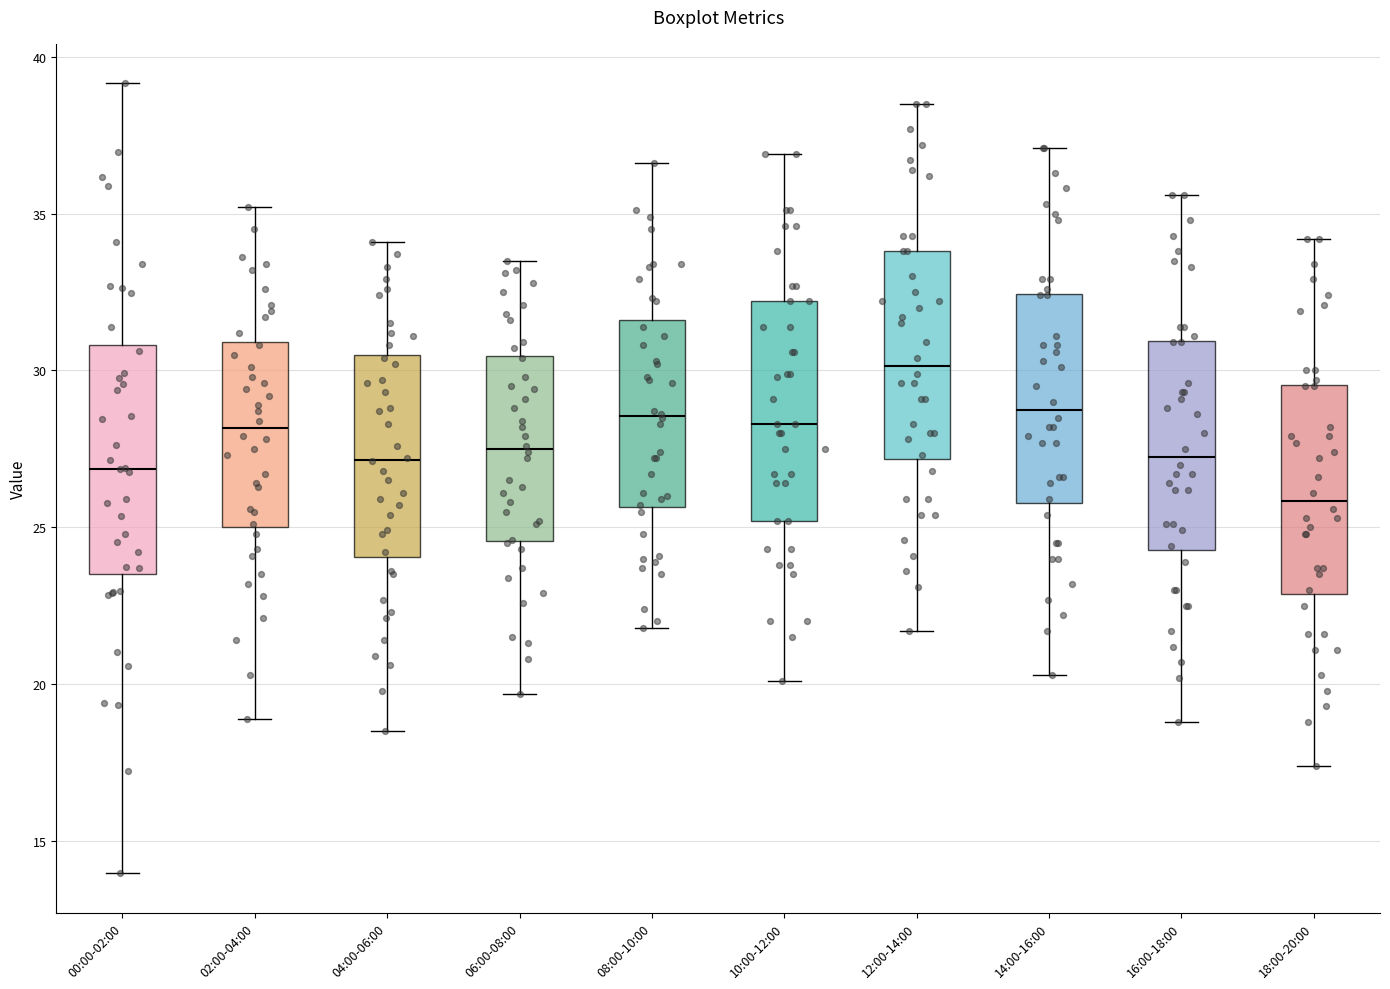

Where is the lower edge of the box for 16:00-18:00 on the y-axis? The values are not printed on the chart, so give them approximately, as read against the axis.

24.5